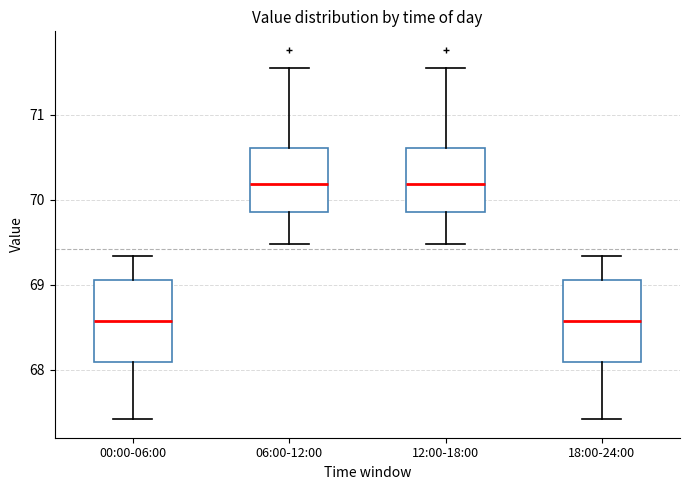

Where does the upper whisker of the box for 00:00-06:00 end on the y-axis? The values are not printed on the chart, so give them approximately, as read against the axis.

69.3